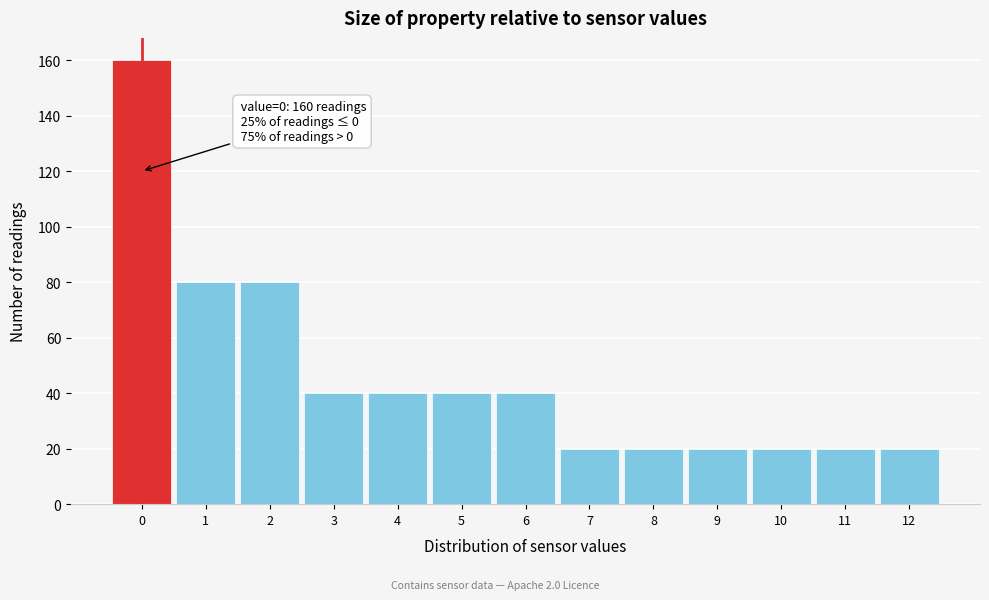

Over which range of the x-axis is the bar tallest?

-0.5 to 0.5